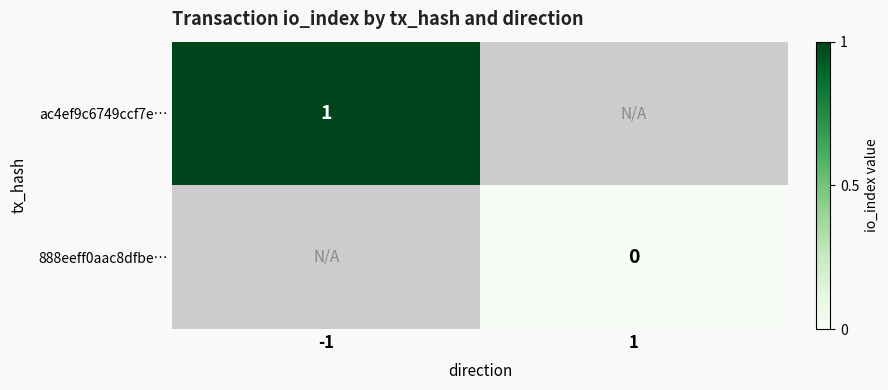

List the series in order of their peak value, highest first.

ac4ef9c6749ccf7e…, 888eeff0aac8dfbe…